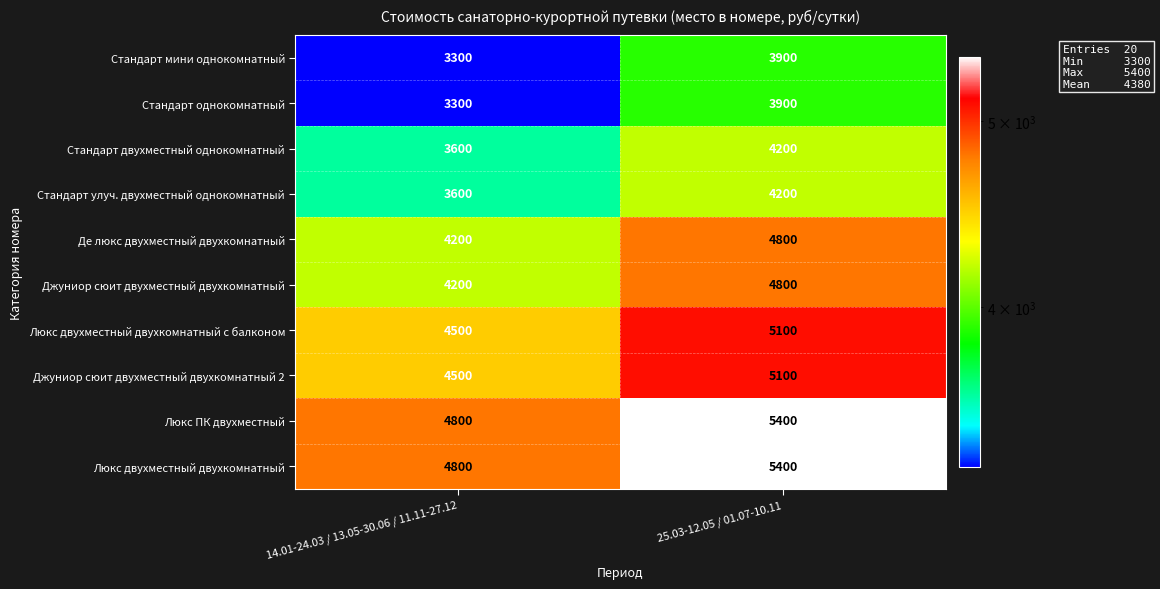

At which label is Стандарт однокомнатный closest to 3600?

14.01-24.03 / 13.05-30.06 / 11.11-27.12